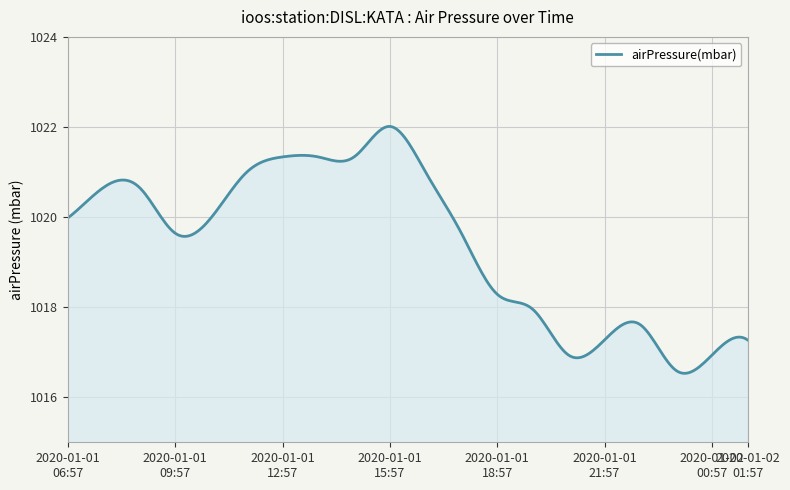

What is the maximum value shown in the chart?

1022.0